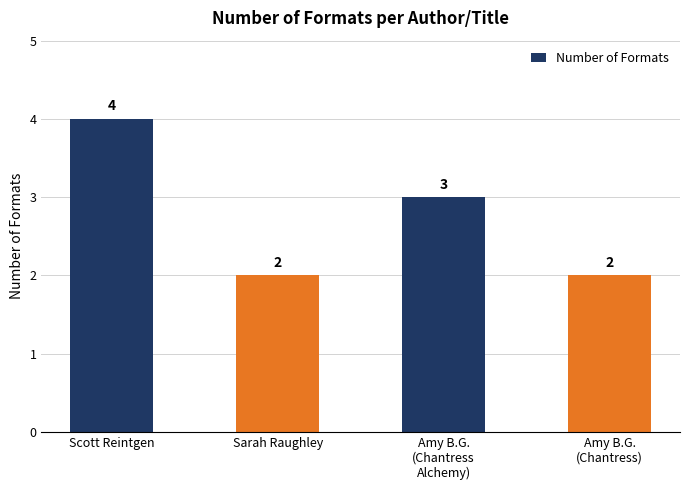

How many bars are there in total?

4